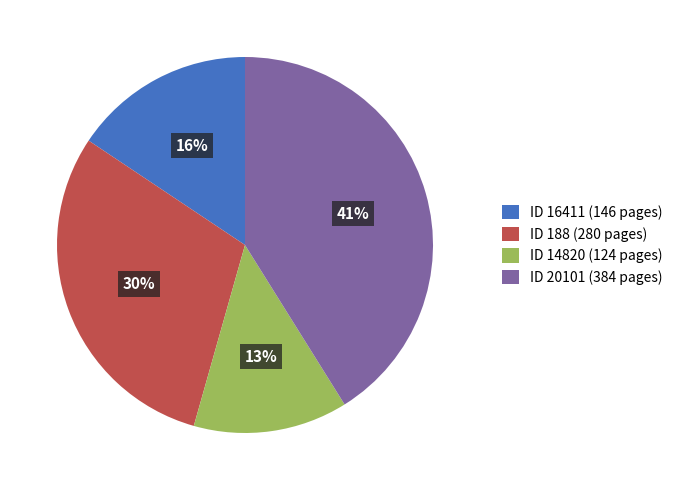

Is there a majority slice in this chart?

No